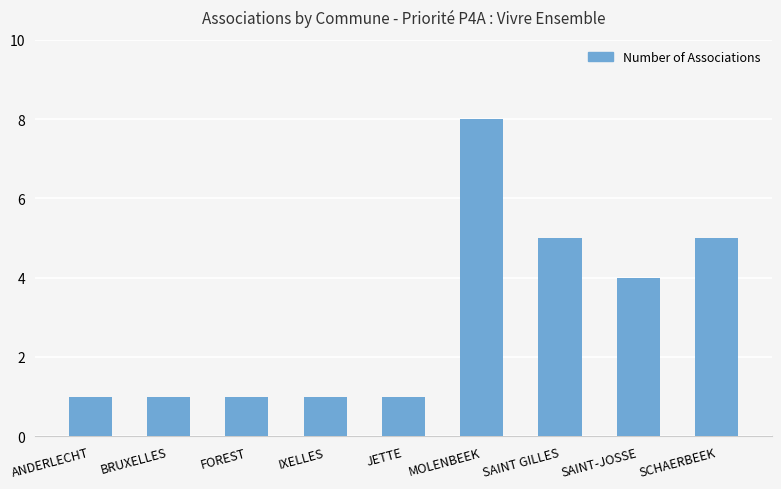

The chart shows a value of 5 at SAINT GILLES. True or false?

True